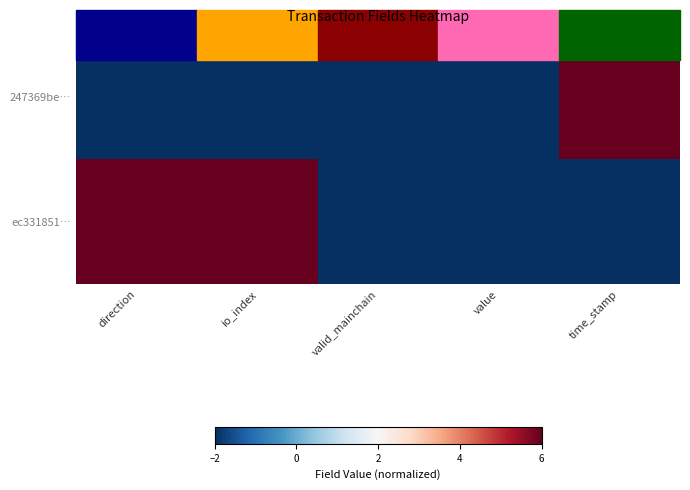

Which series has the largest total across all categories?

ec331851…